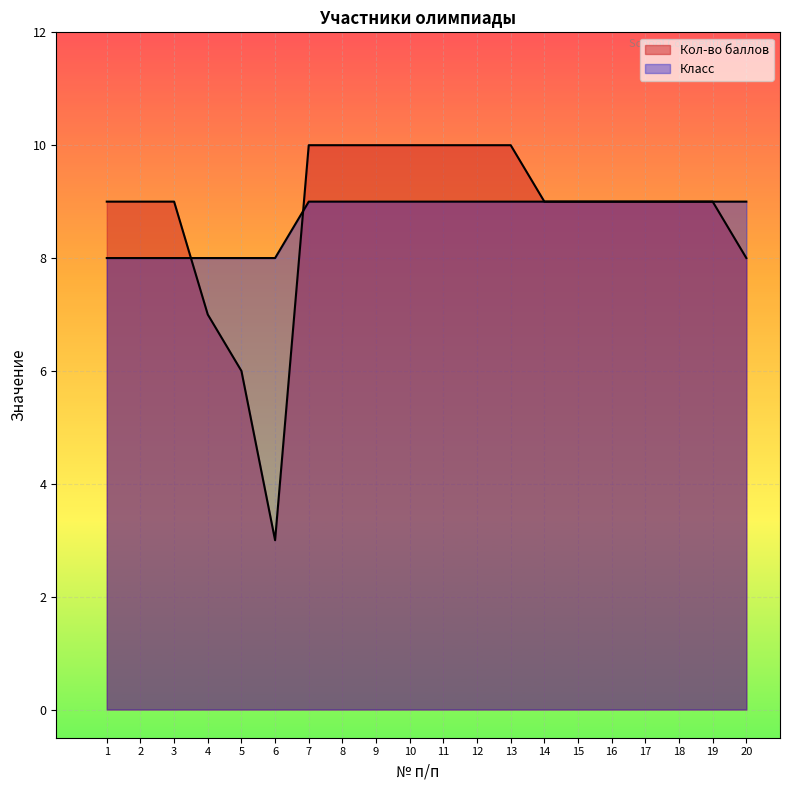

How many intersections are there between Класс and Кол-во баллов?

2